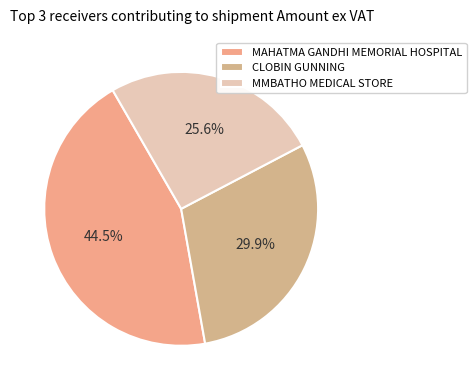

Which slice is the smallest?

MMBATHO MEDICAL STORE